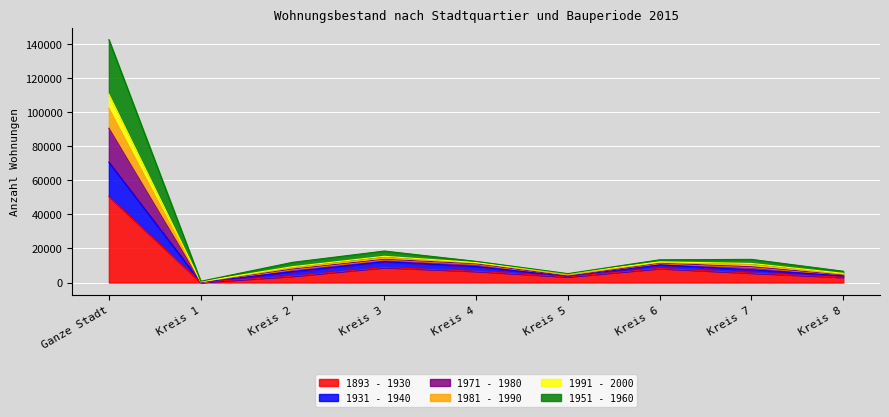

At which label does 1893 - 1930 reach its peak?

Ganze Stadt